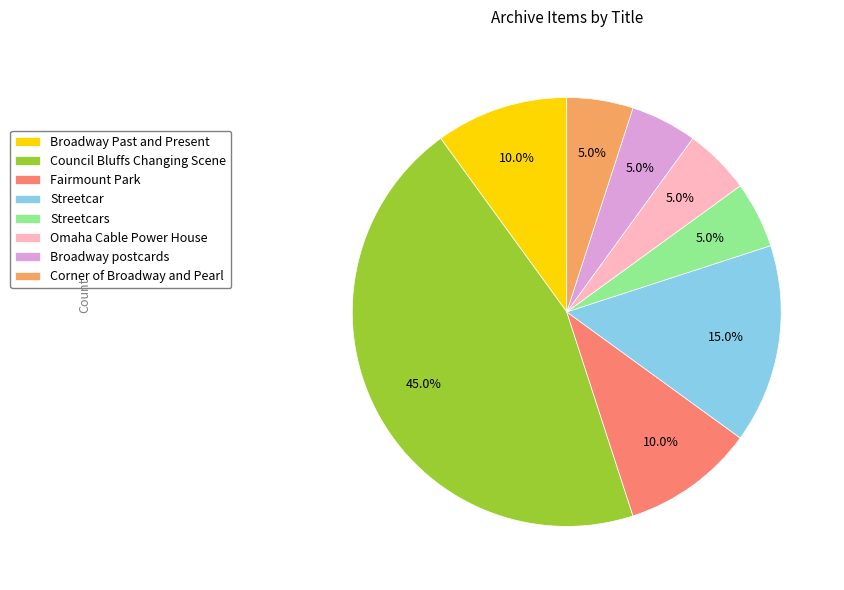

To the nearest percent, what portion does Streetcars represent?

5%